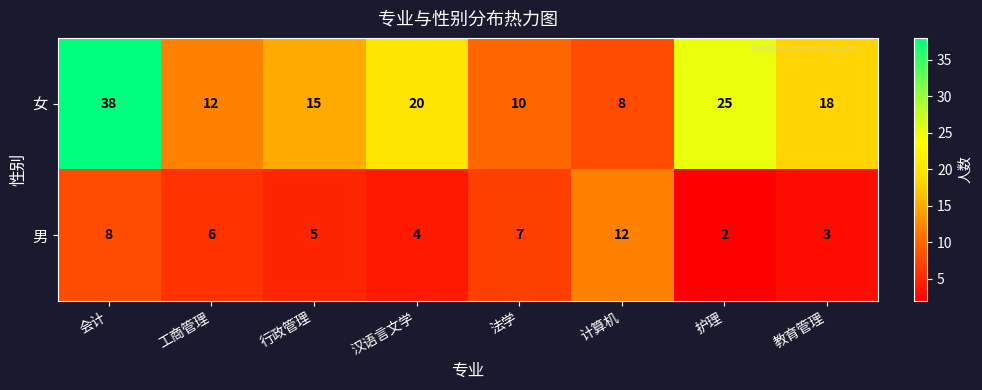

Rank the categories by 女 value from lowest to highest.

计算机, 法学, 工商管理, 行政管理, 教育管理, 汉语言文学, 护理, 会计